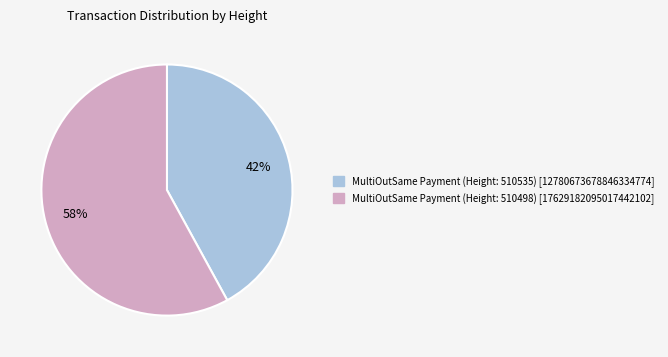

To the nearest percent, what is the difference between the largest and smallest slice percentages?

16%